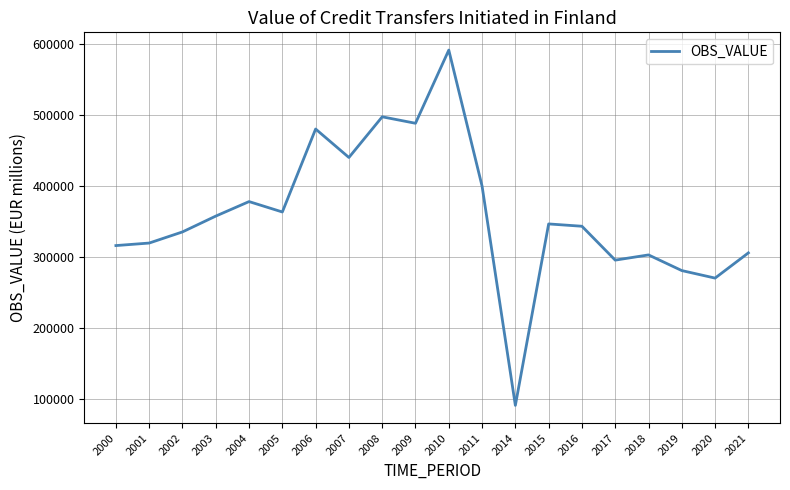

At which category does the data reach its first local peak?

2004